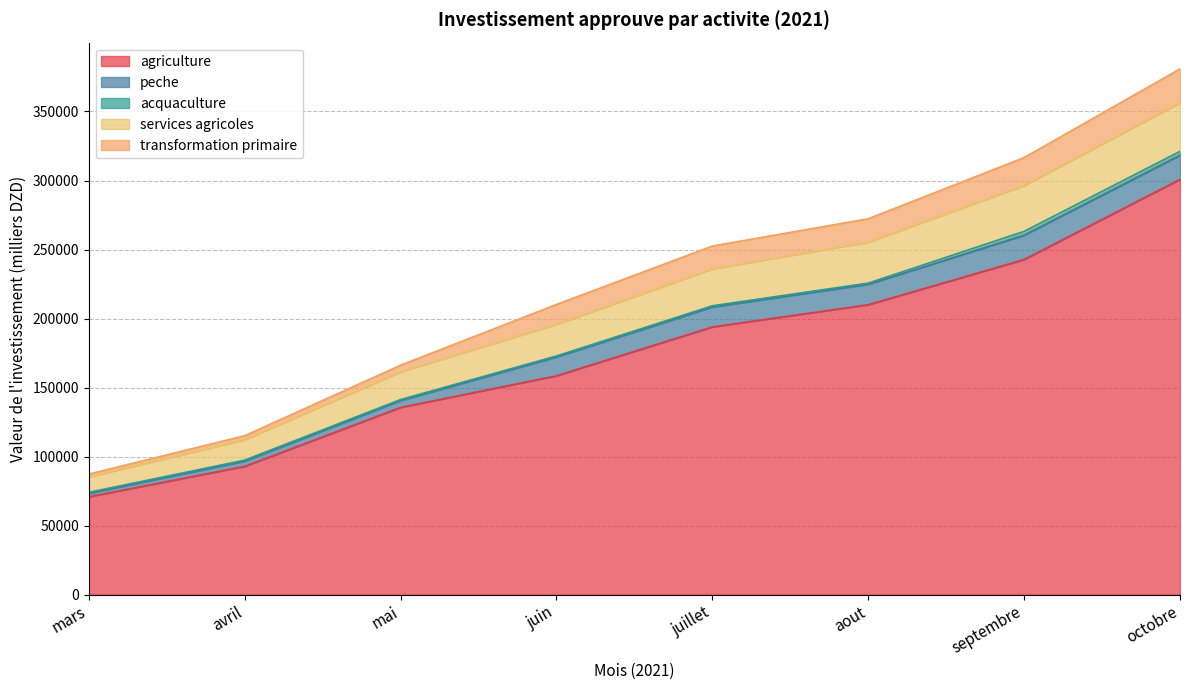

Does the chart display data point markers on the line(s)?

No